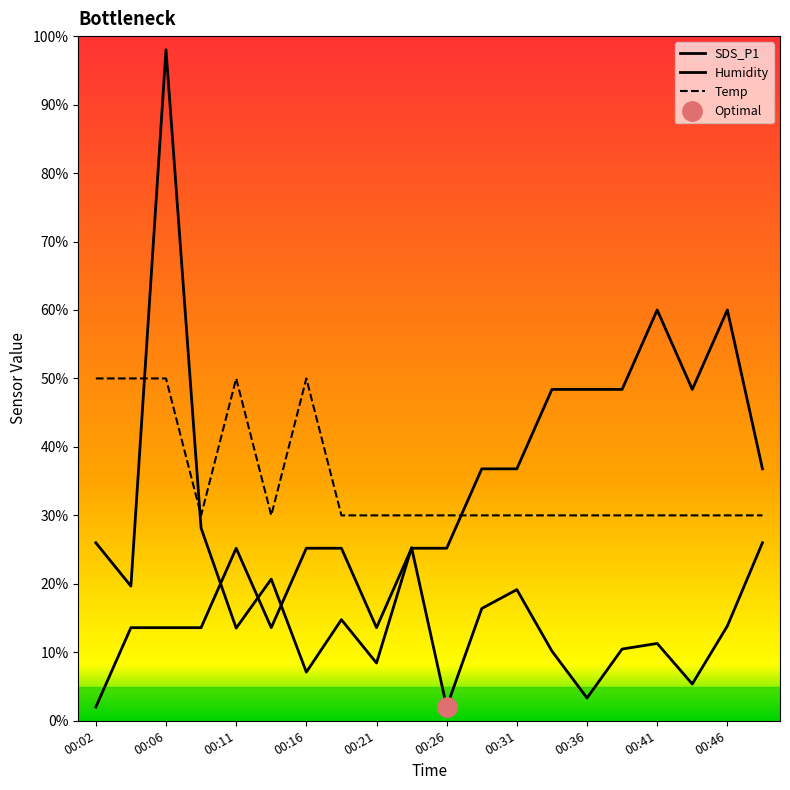

What are all the series names shown in the legend?

SDS_P1, Temp, Humidity